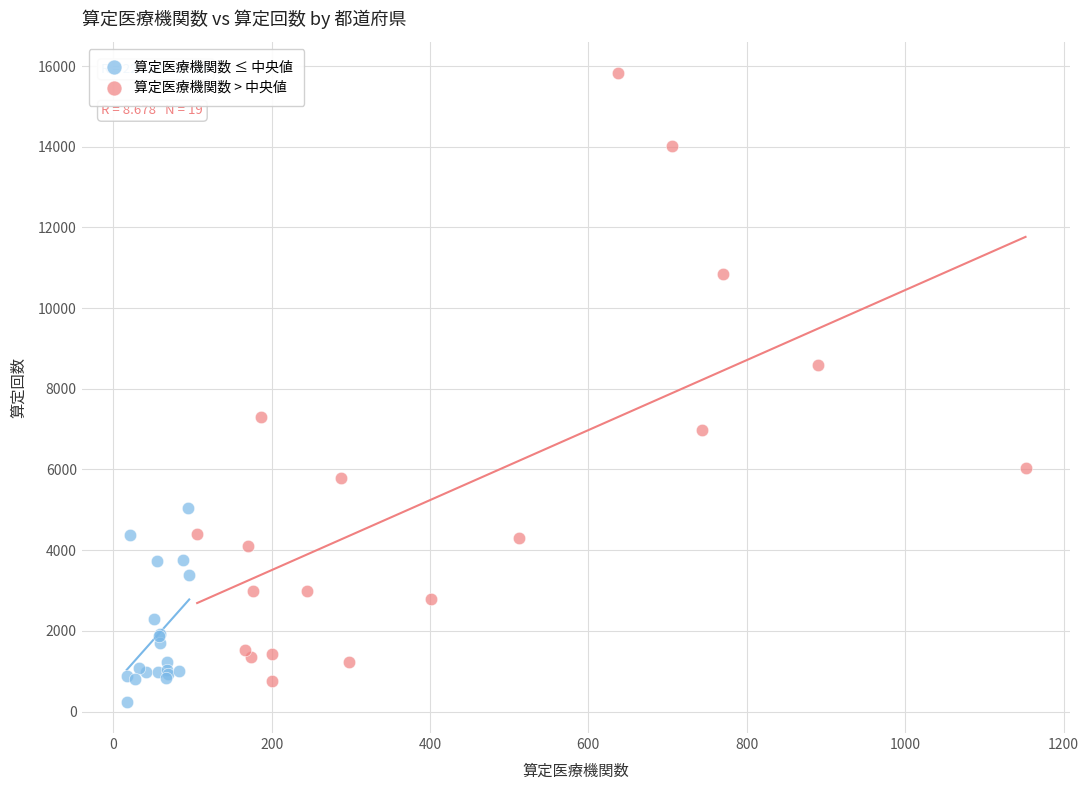

Which series reaches the maximum Y coordinate?

算定医療機関数 > 中央値